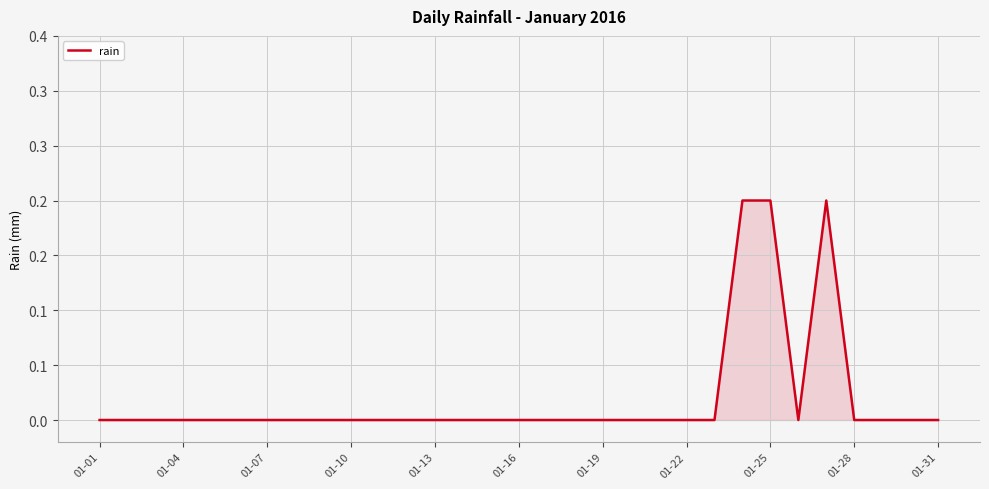

How many interior local valleys (lower than both neighbors) does the data have?

1